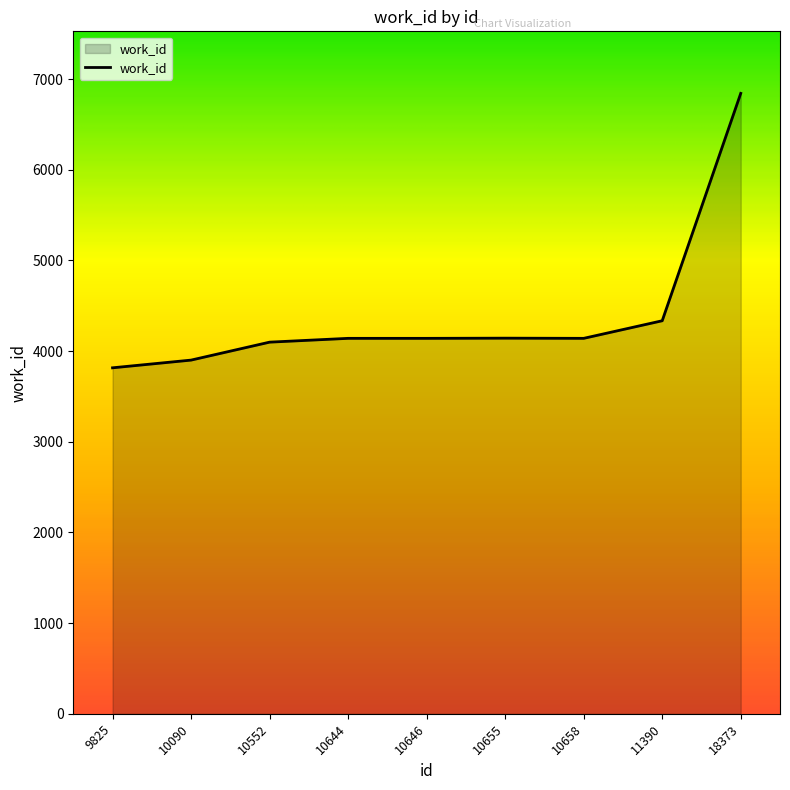

What is the sum of the values at 10655 and 18373?

10986